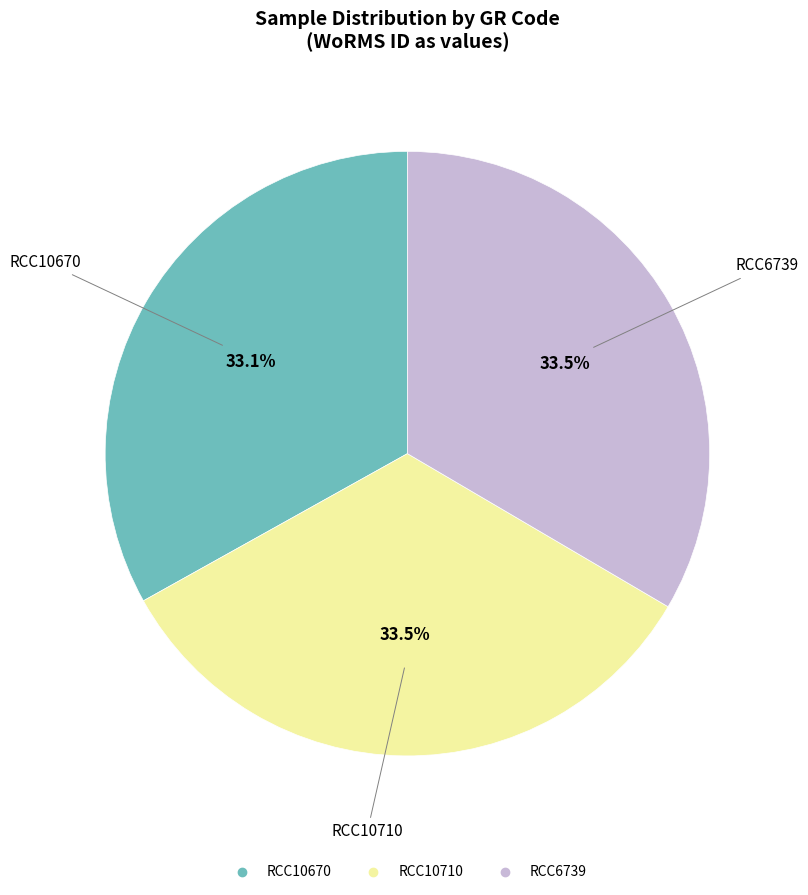

Combined, what portion of the pie is RCC10710 and RCC10670?

66.5%